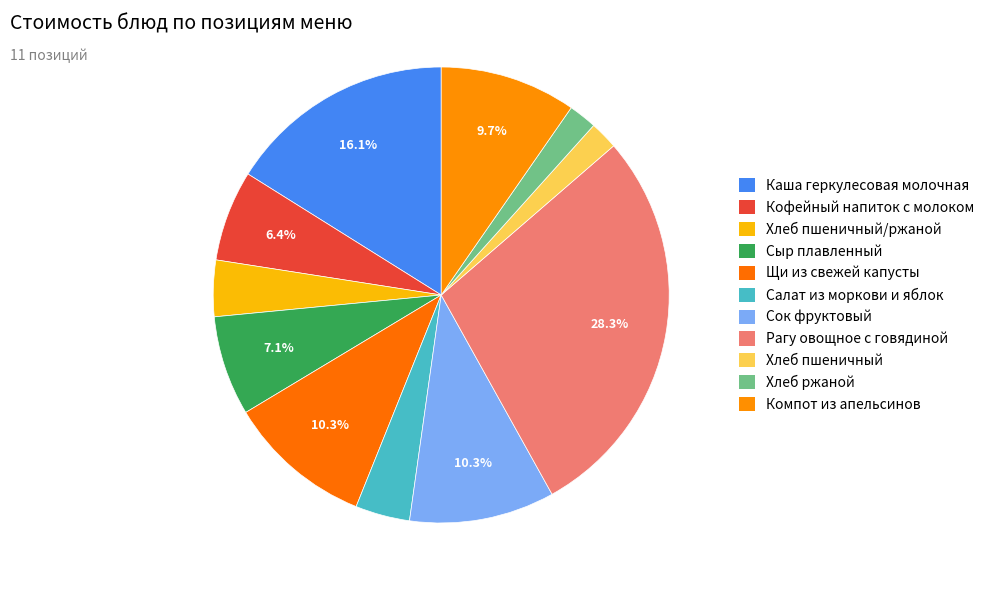

How many segments does this pie chart have?

11